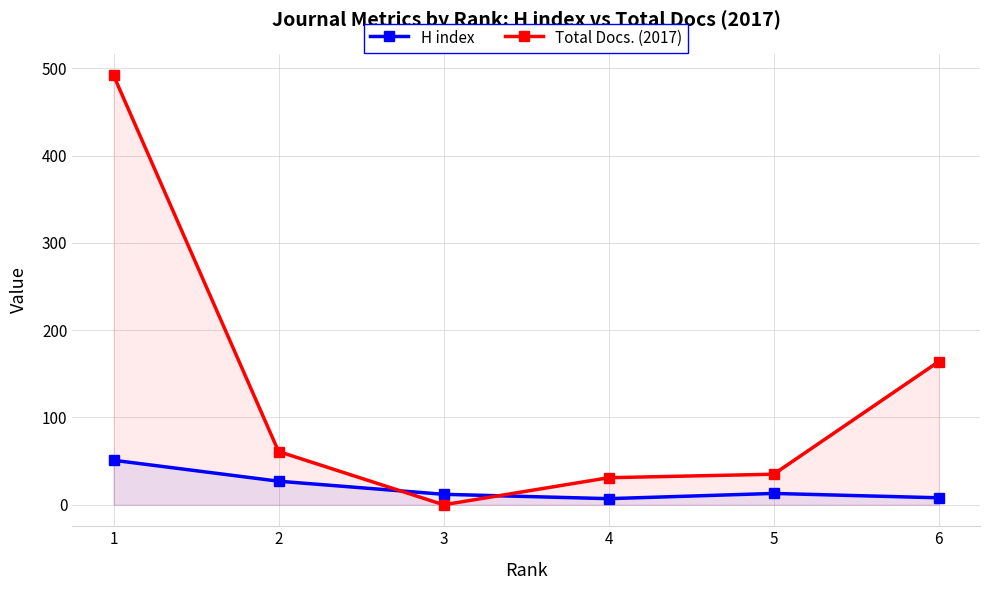

What is the sum of all Total Docs. (2017) values?

783